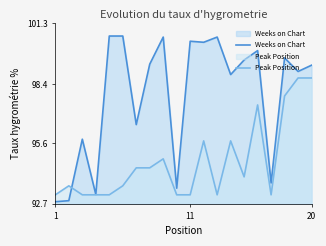

The value of Weeks on Chart at 18 is 143.4. True or false?

False